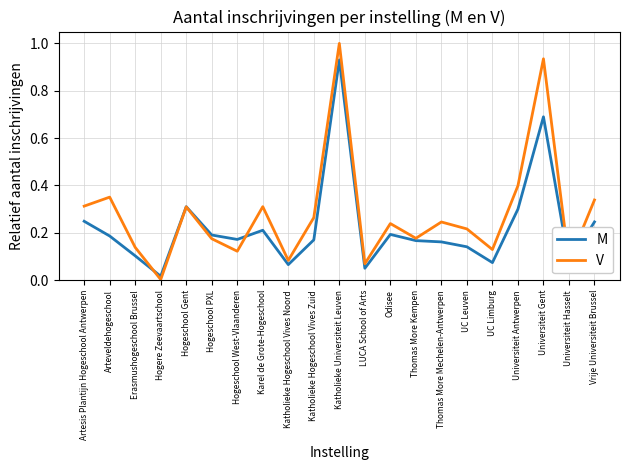

The value of M at Odisee is 0.3. True or false?

False